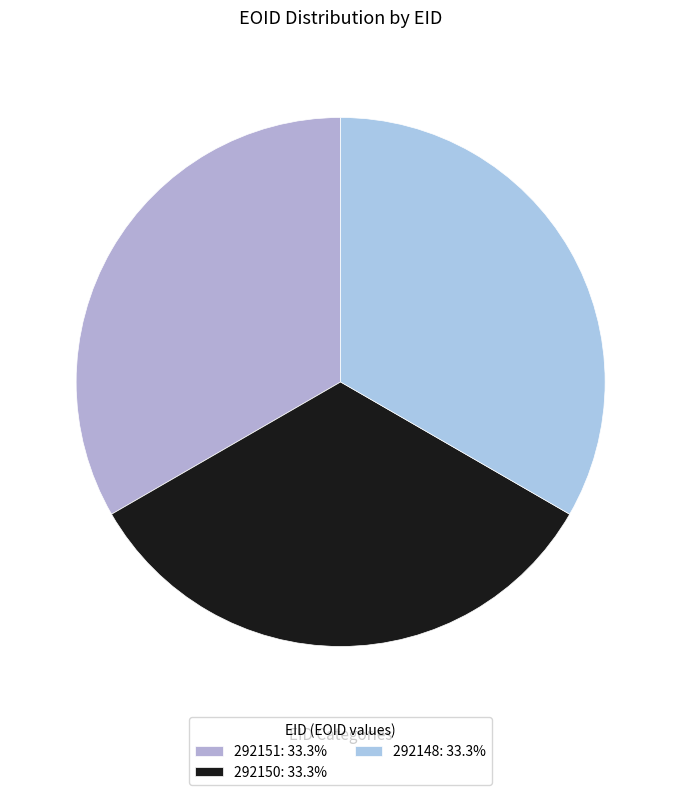

What is the ratio of the value at 292148 to the value at 292151?

1.0